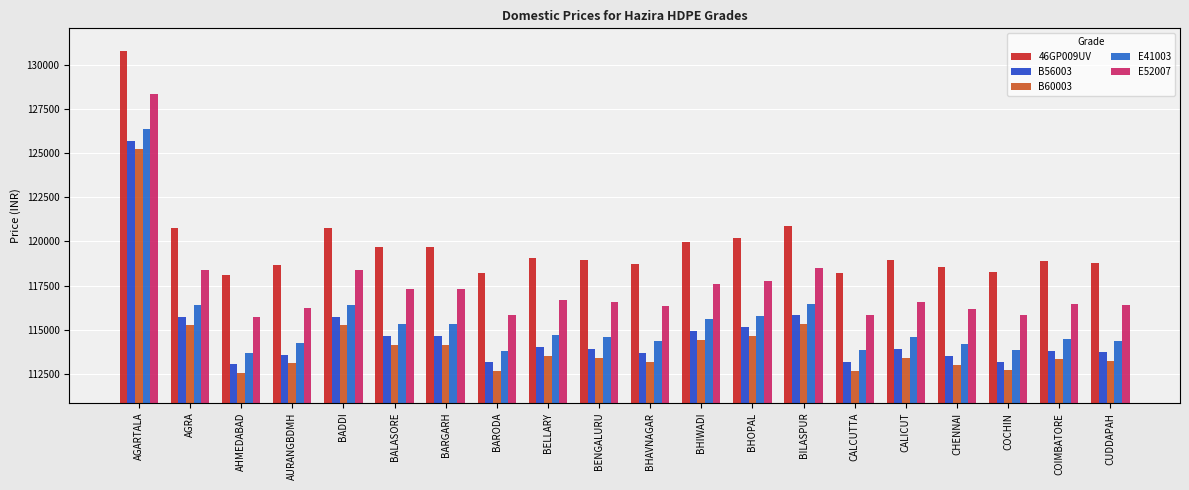

What is the difference between the maximum and minimum values in the E41003 series?

12661